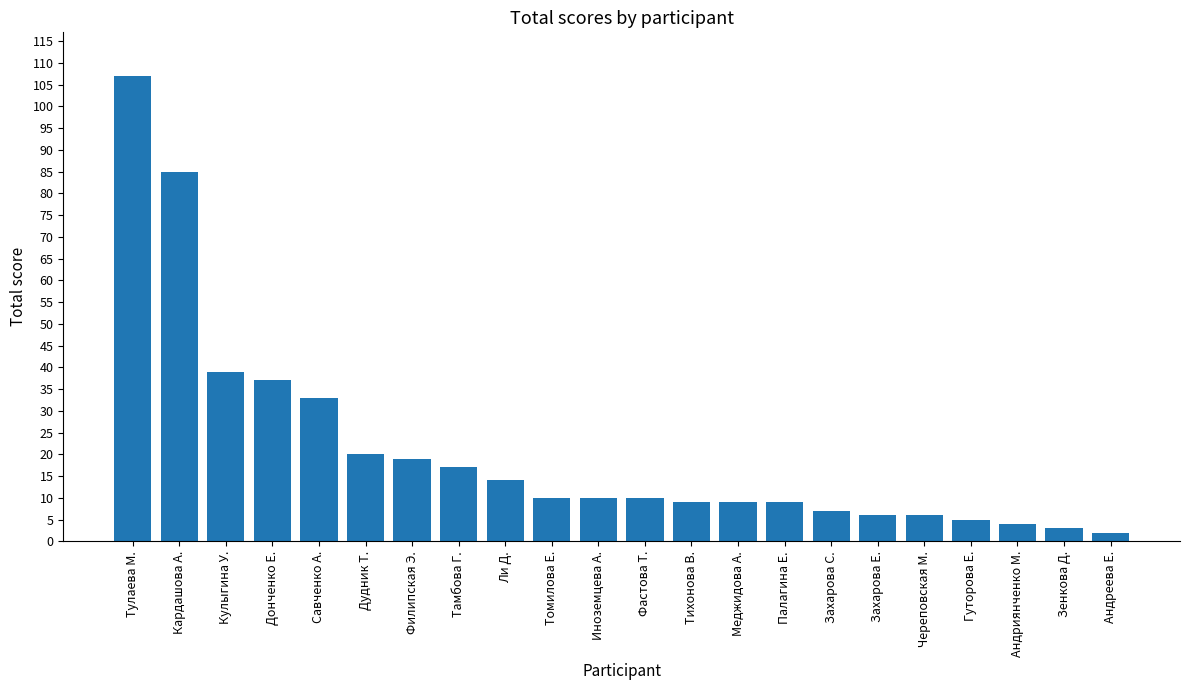

What is the label of the 8th bar from the left?

Тамбова Г.